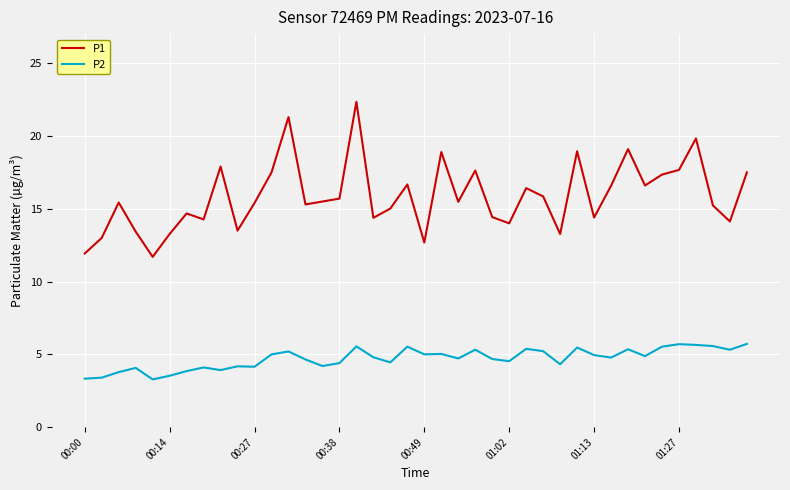

True or false: P1 and P2 intersect in this chart.

False